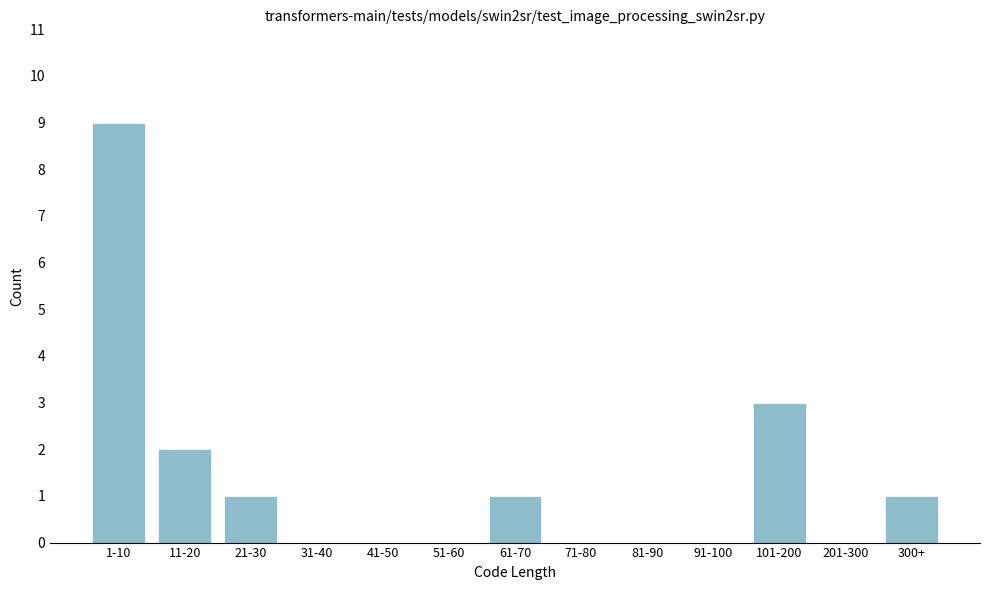

Reading right to left, list all the values displayed in this chart.

300+=1	201-300=0	101-200=3	91-100=0	81-90=0	71-80=0	61-70=1	51-60=0	41-50=0	31-40=0	21-30=1	11-20=2	1-10=9